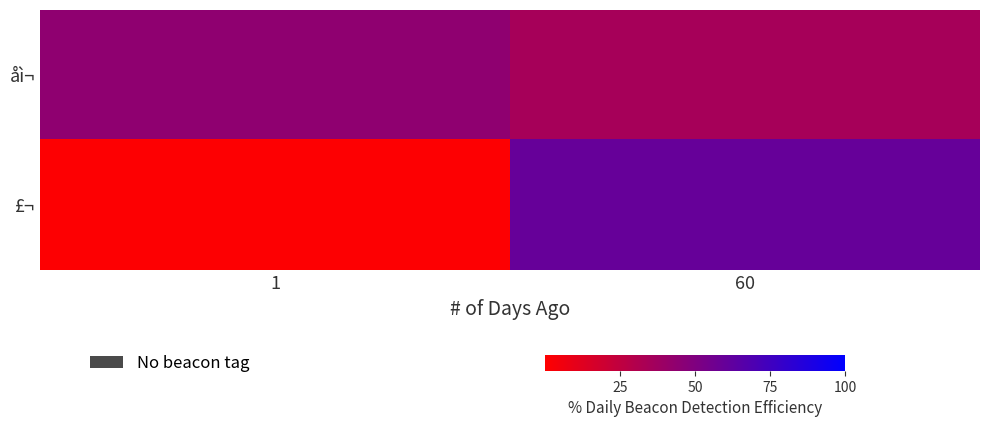

At how many categories does at least one series exceed 28?

2